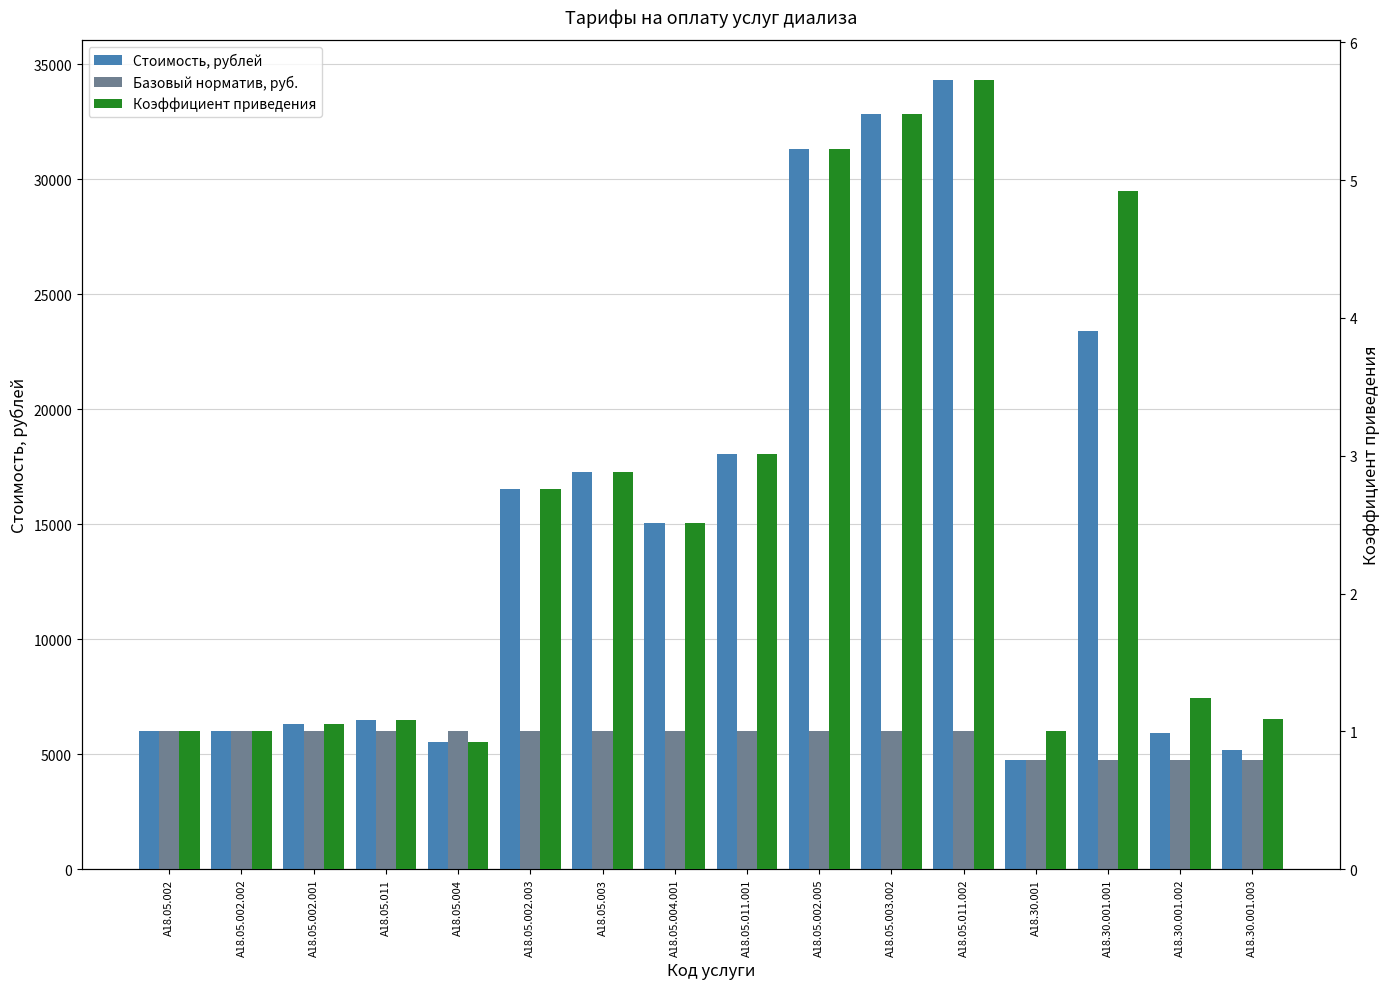

What are all the series names shown in the legend?

Стоимость, рублей, Базовый норматив, руб., Коэффициент приведения